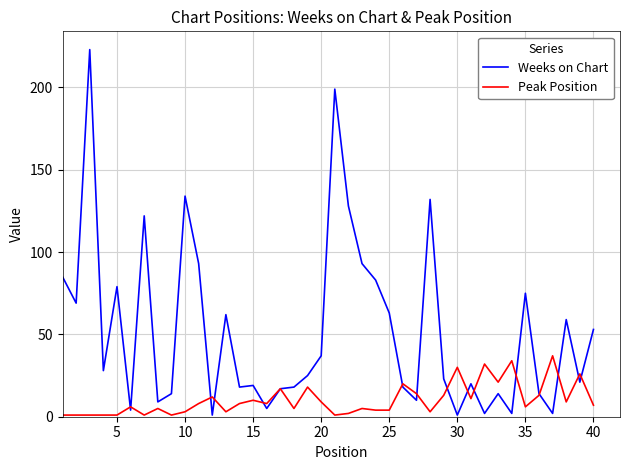

Which series has the largest range (max minus min)?

Weeks on Chart